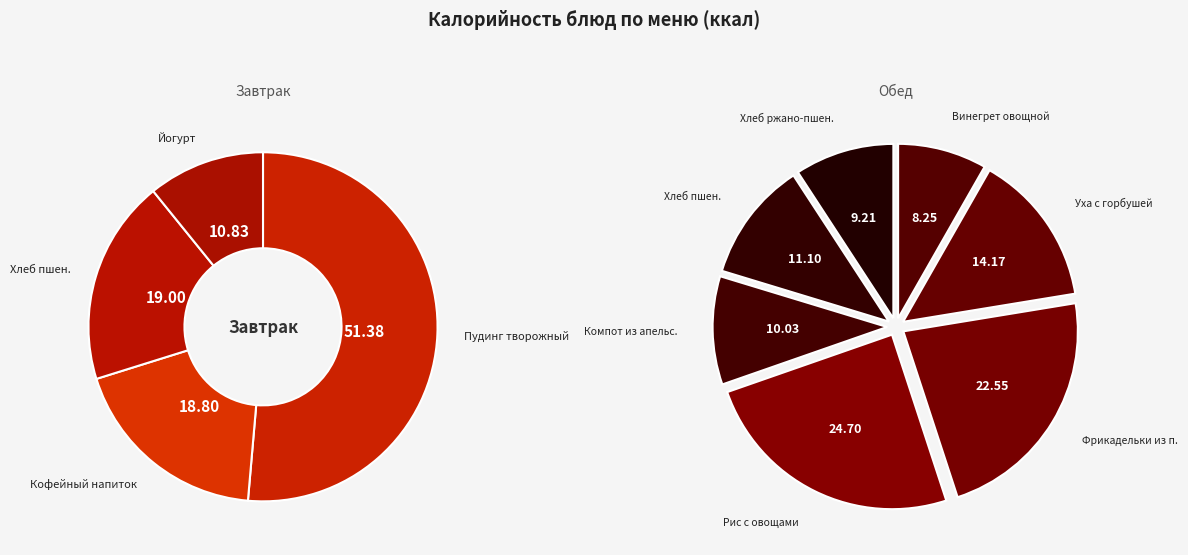

Is the sum of Уха с горбушей, картофелем и пшеном and Хлеб пшеничный (обед) greater than half?

No